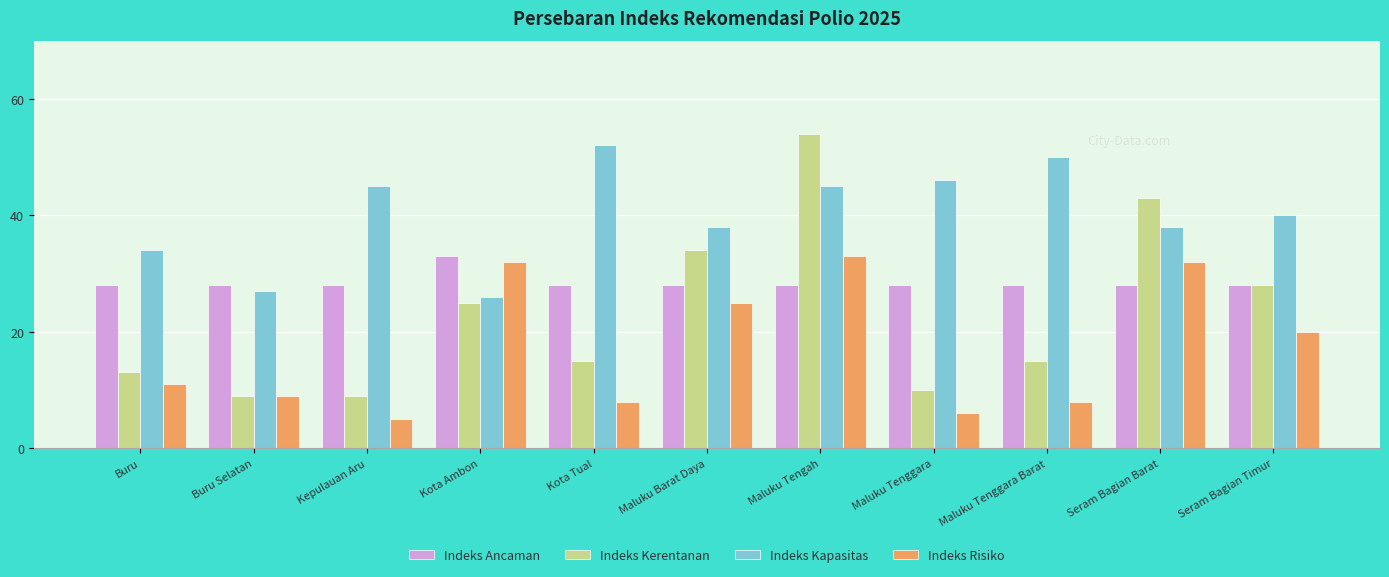

How many distinct data groups are displayed?

4